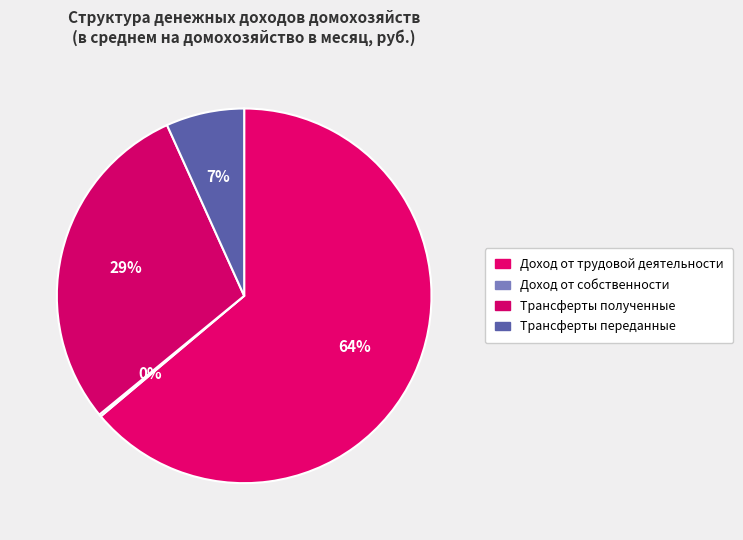

What is the ratio of the value at Трансферты полученные to the value at Доход от трудовой деятельности?

0.5